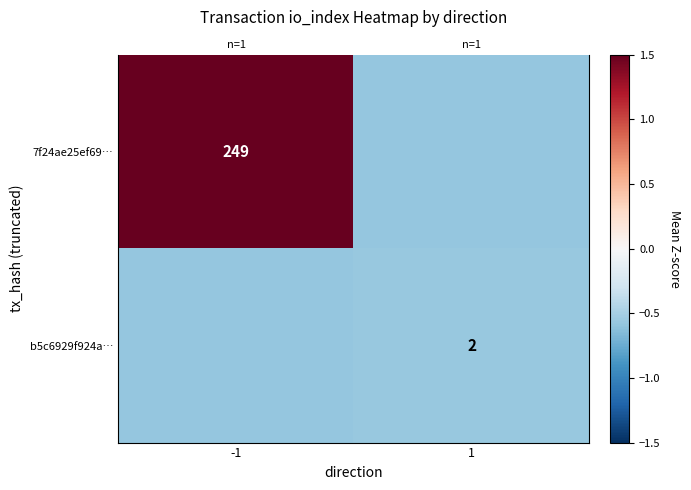

Between -1 and 1, which series saw the biggest shift?

7f24ae25ef69…